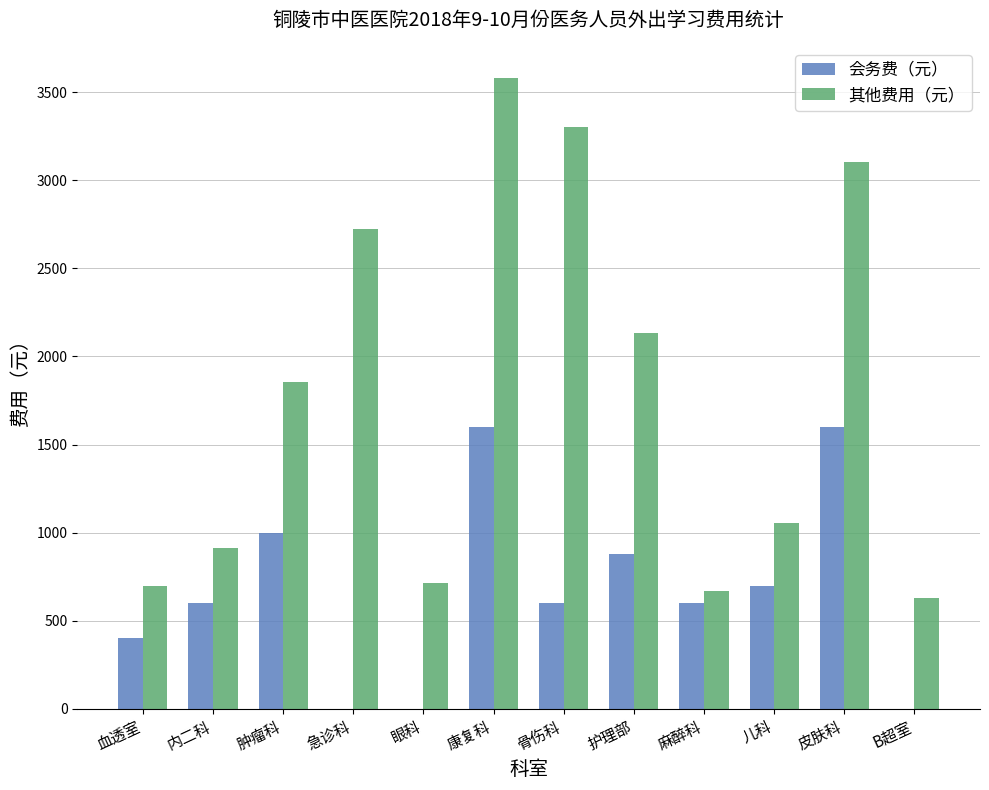

What is the sum of all 会务费（元） values?

7980.0